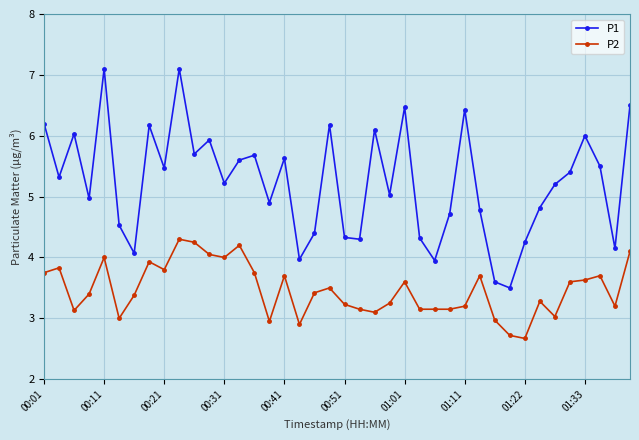

What is the highest value of the P2 series?

4.3